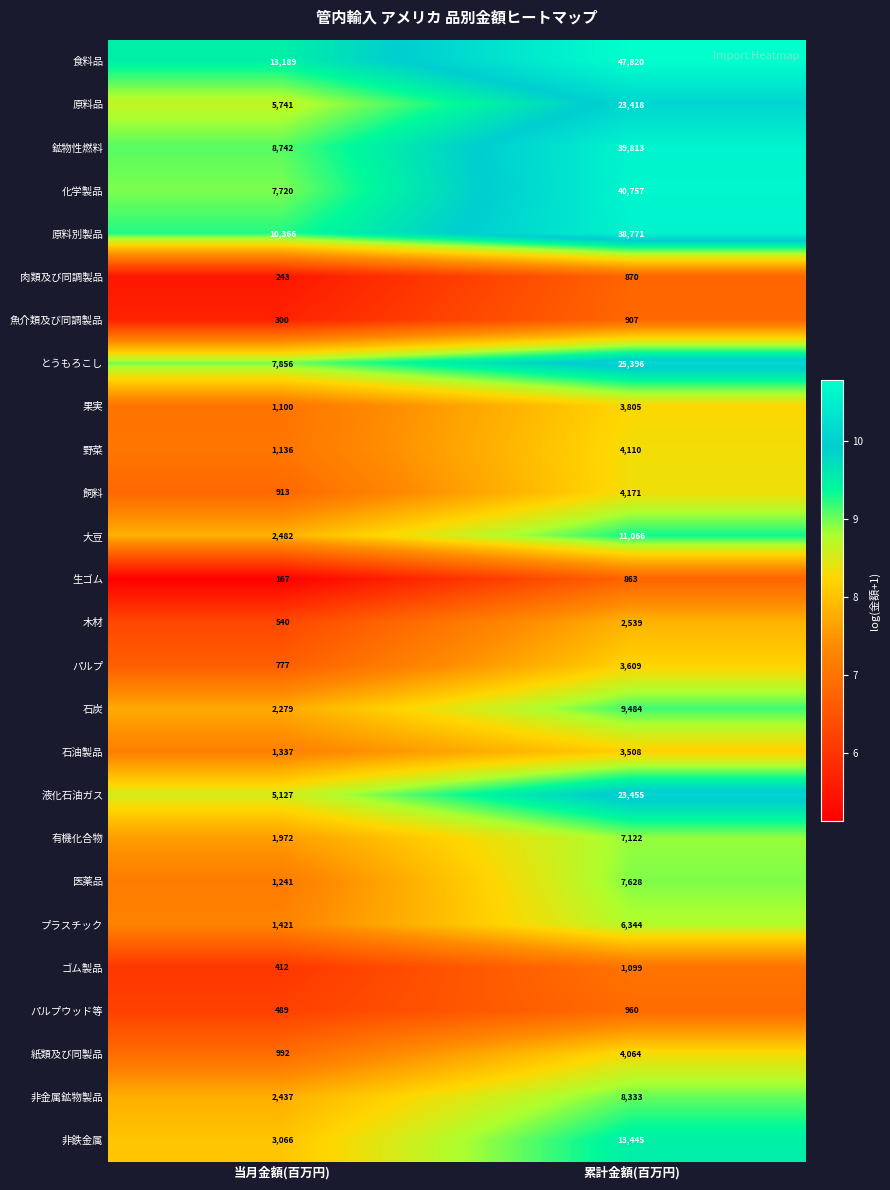

What is the difference between the 生ゴム values at 累計金額(百万円) and 当月金額(百万円)?

696